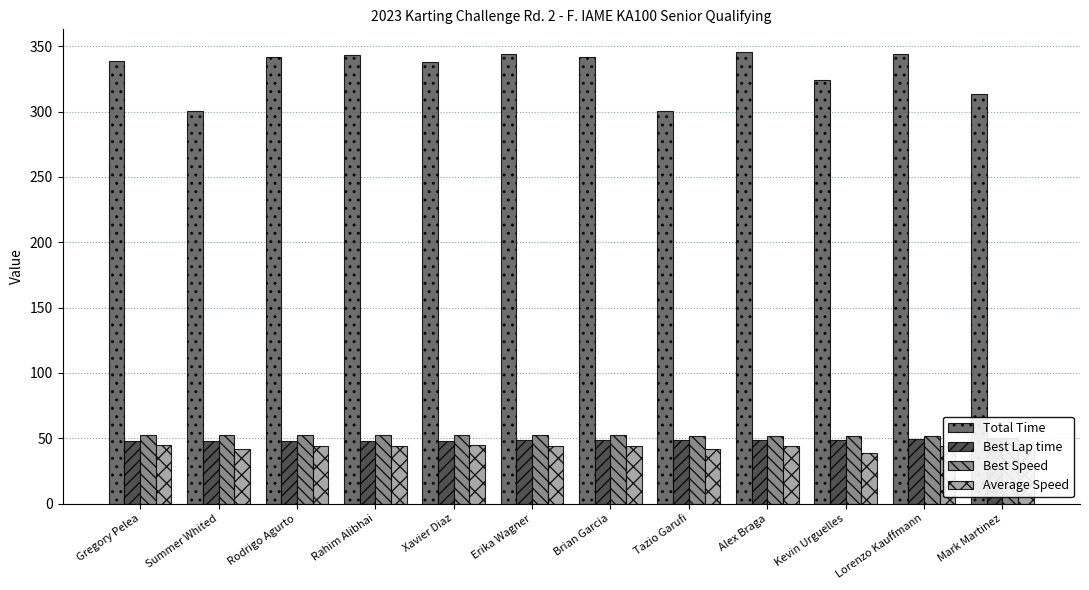

Reading left to right, list all the values displayed in this chart.

Total Time: Gregory Pelea=338.5	Summer Whited=300.2	Rodrigo Agurto=341.6	Rahim Alibhai=343.4	Xavier Diaz=337.9	Erika Wagner=344.4	Brian Garcia=341.6	Tazio Garufi=300.2	Alex Braga=345.7	Kevin Urguelles=324.4	Lorenzo Kauffmann=344.1	Mark Martinez=313.7
Best Lap time: Gregory Pelea=47.7	Summer Whited=47.9	Rodrigo Agurto=48.1	Rahim Alibhai=48.1	Xavier Diaz=48.1	Erika Wagner=48.3	Brian Garcia=48.4	Tazio Garufi=48.4	Alex Braga=48.5	Kevin Urguelles=48.8	Lorenzo Kauffmann=49.1	Mark Martinez=50.1
Best Speed: Gregory Pelea=52.8	Summer Whited=52.6	Rodrigo Agurto=52.4	Rahim Alibhai=52.4	Xavier Diaz=52.4	Erika Wagner=52.2	Brian Garcia=52.1	Tazio Garufi=52.0	Alex Braga=52.0	Kevin Urguelles=51.7	Lorenzo Kauffmann=51.4	Mark Martinez=50.3
Average Speed: Gregory Pelea=44.7	Summer Whited=42.0	Rodrigo Agurto=44.3	Rahim Alibhai=44.0	Xavier Diaz=44.7	Erika Wagner=43.9	Brian Garcia=44.3	Tazio Garufi=42.0	Alex Braga=43.7	Kevin Urguelles=38.8	Lorenzo Kauffmann=43.9	Mark Martinez=40.2